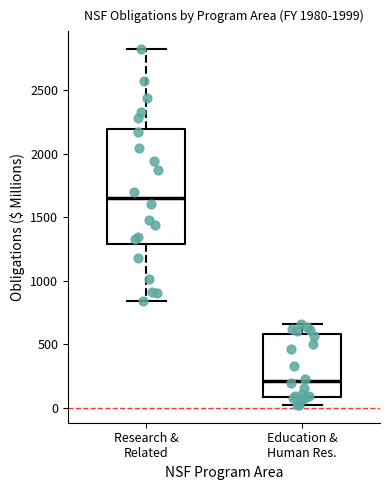

Reading left to right, transcribe this box plot: for each box, give where its median line is, the range the box spans, and where its two whiskers end, as read against the y-axis. The values are not printed on the chart, so give them approximately, as read against the axis.

Research & Related: median 1650, box 1300 to 2200, whiskers 850 to 2800
Education & Human Res.: median 200, box 100 to 600, whiskers 0 to 650